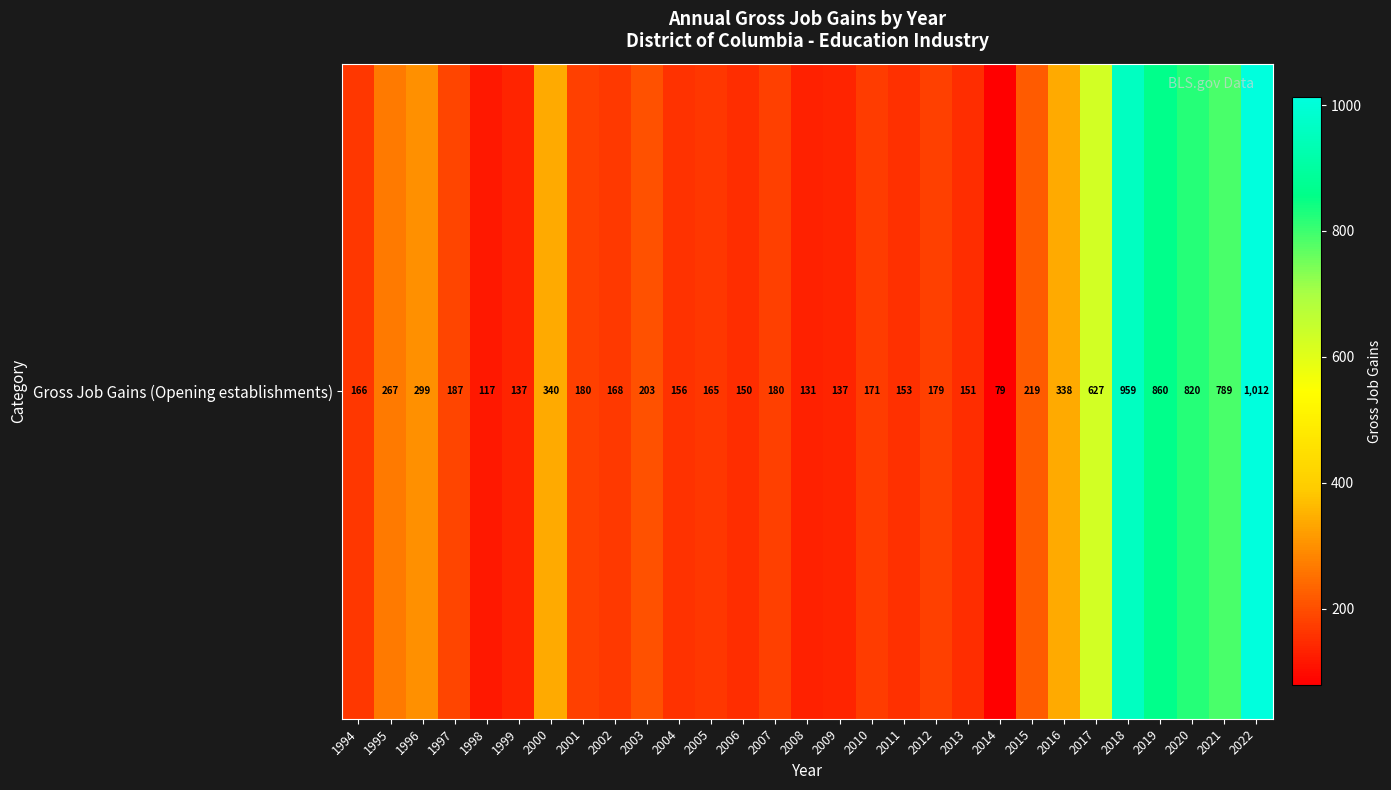

What is the difference between the maximum and second lowest values?

895